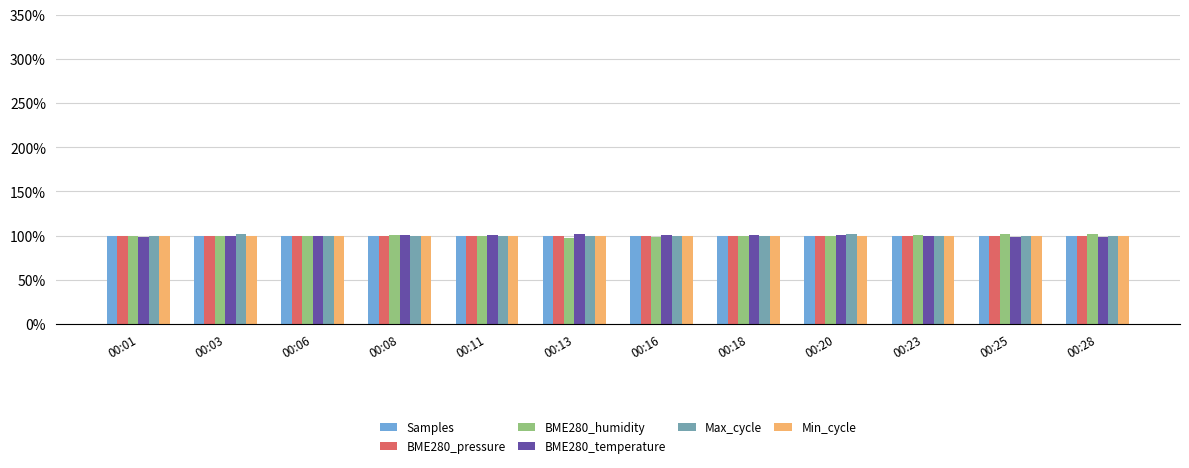

What is the total value across all series at 00:23?

599.8